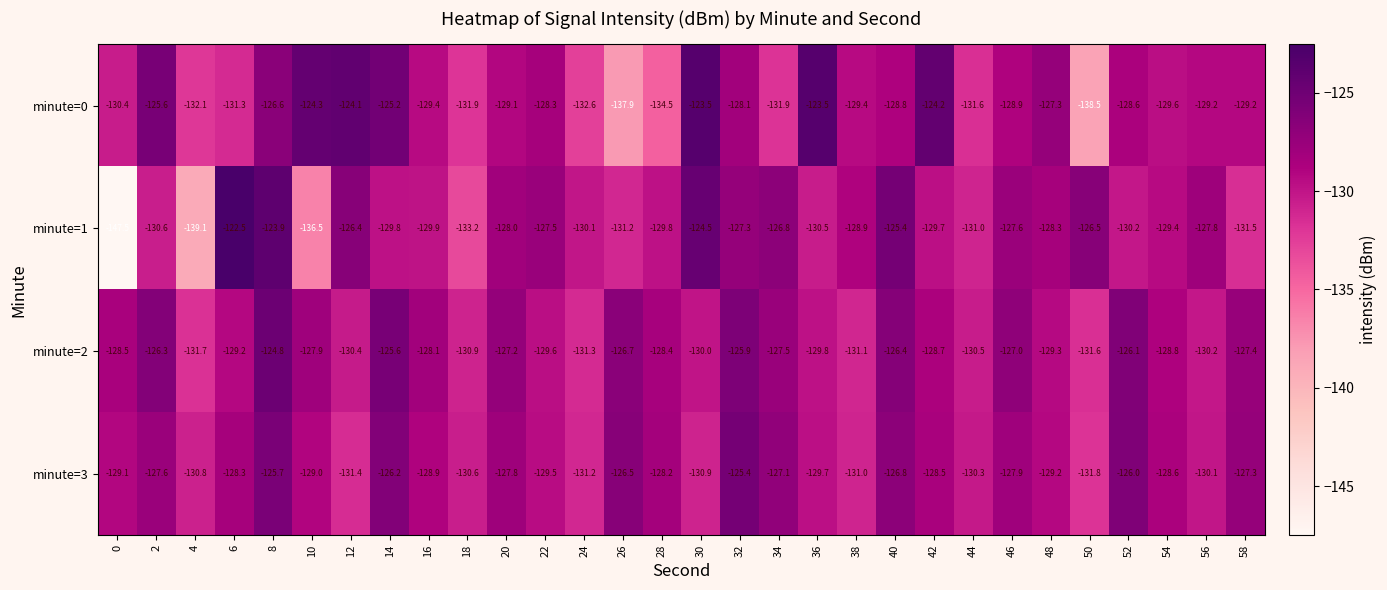

What is the approximate value of minute=1 at 34?

-126.8